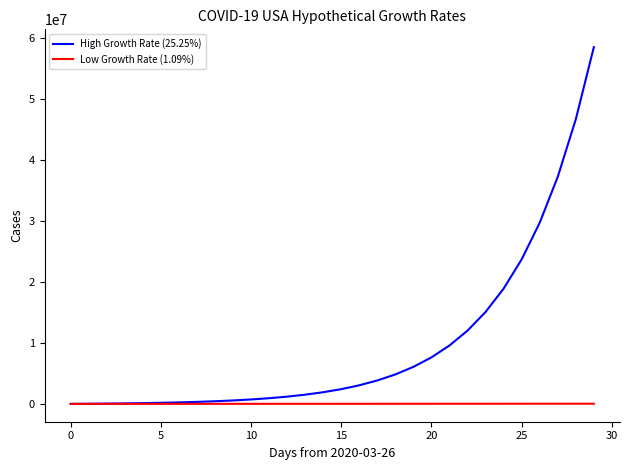

Which series has the largest range (max minus min)?

High Growth Rate (25.25%)